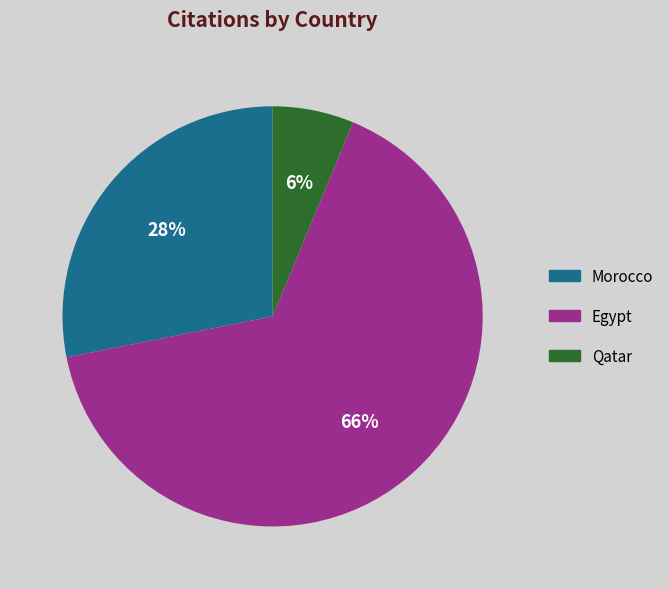

Combined, do Egypt and Morocco account for over 50%?

Yes